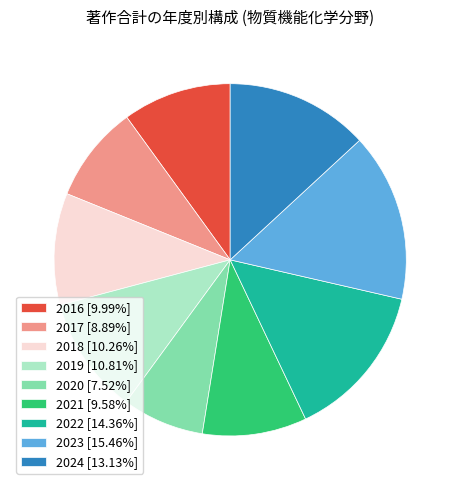

How many segments does this pie chart have?

9